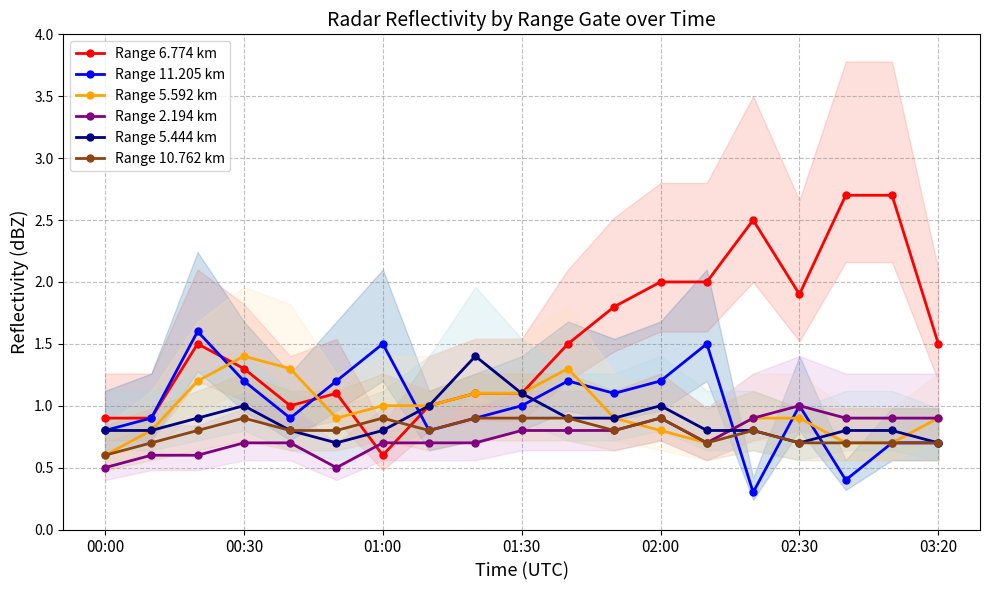

Reading left to right, list all the values displayed in this chart.

Range 6.774 km: 0.9	0.9	1.5	1.3	1.0	1.1	0.6	1.0	1.1	1.1	1.5	1.8	2.0	2.0	2.5	1.9	2.7	2.7	1.5
Range 11.205 km: 0.8	0.9	1.6	1.2	0.9	1.2	1.5	0.8	0.9	1.0	1.2	1.1	1.2	1.5	0.3	1.0	0.4	0.7	0.7
Range 5.592 km: 0.6	0.8	1.2	1.4	1.3	0.9	1.0	1.0	1.1	1.1	1.3	0.9	0.8	0.7	0.9	0.9	0.7	0.7	0.9
Range 2.194 km: 0.5	0.6	0.6	0.7	0.7	0.5	0.7	0.7	0.7	0.8	0.8	0.8	0.9	0.7	0.9	1.0	0.9	0.9	0.9
Range 5.444 km: 0.8	0.8	0.9	1.0	0.8	0.7	0.8	1.0	1.4	1.1	0.9	0.9	1.0	0.8	0.8	0.7	0.8	0.8	0.7
Range 10.762 km: 0.6	0.7	0.8	0.9	0.8	0.8	0.9	0.8	0.9	0.9	0.9	0.8	0.9	0.7	0.8	0.7	0.7	0.7	0.7